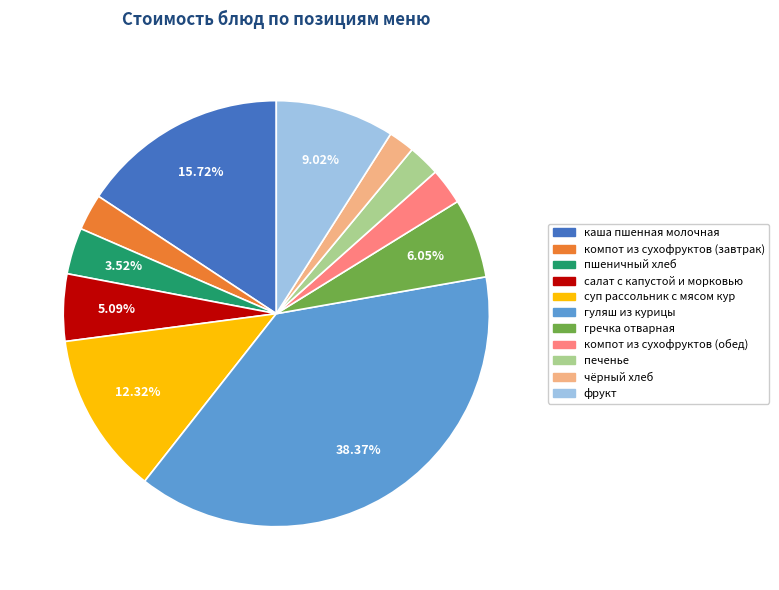

How many slices are in this pie chart?

11